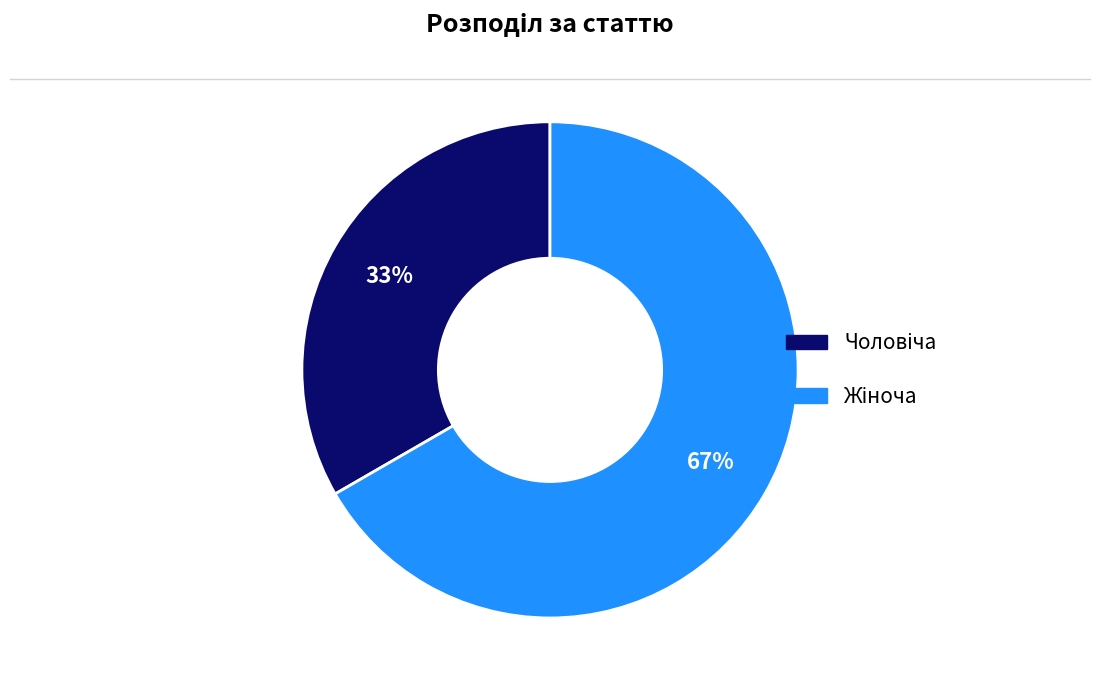

Does any single category account for the majority?

Yes